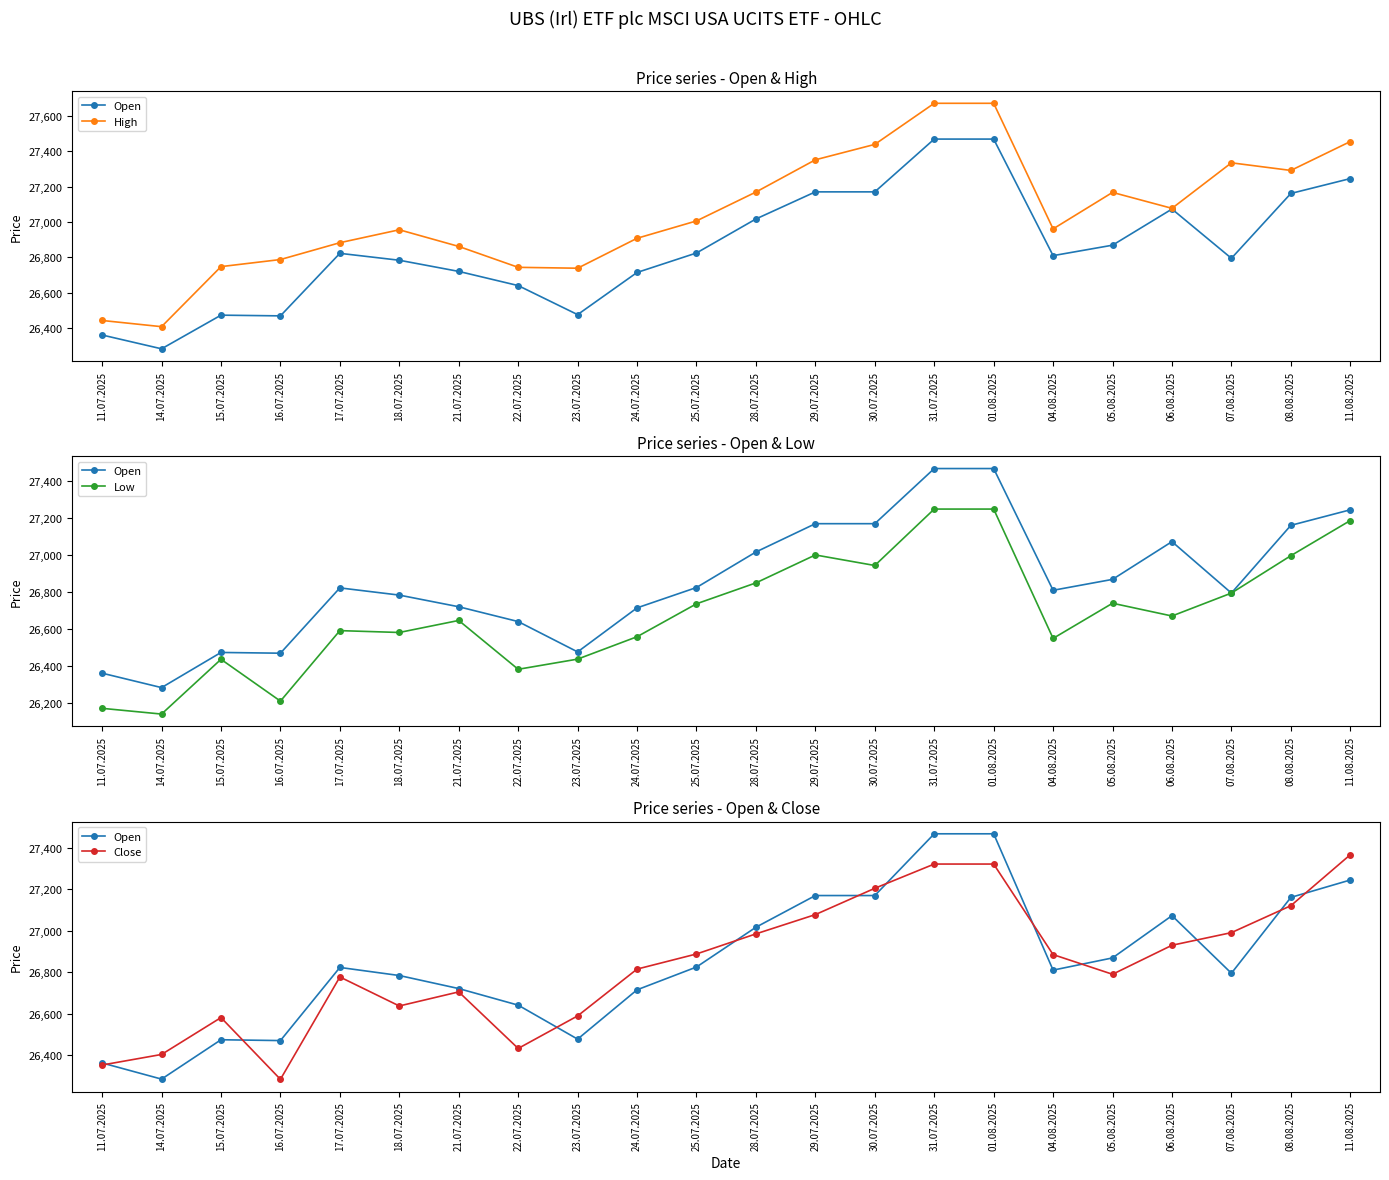

At which category does Open reach its first local peak?

15.07.2025